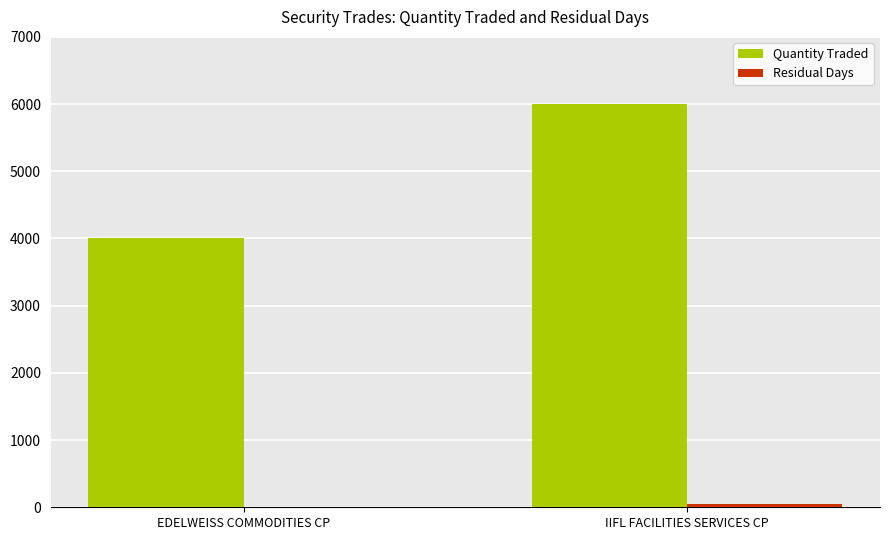

The value of Quantity Traded at IIFL FACILITIES SERVICES CP is 6000. True or false?

True